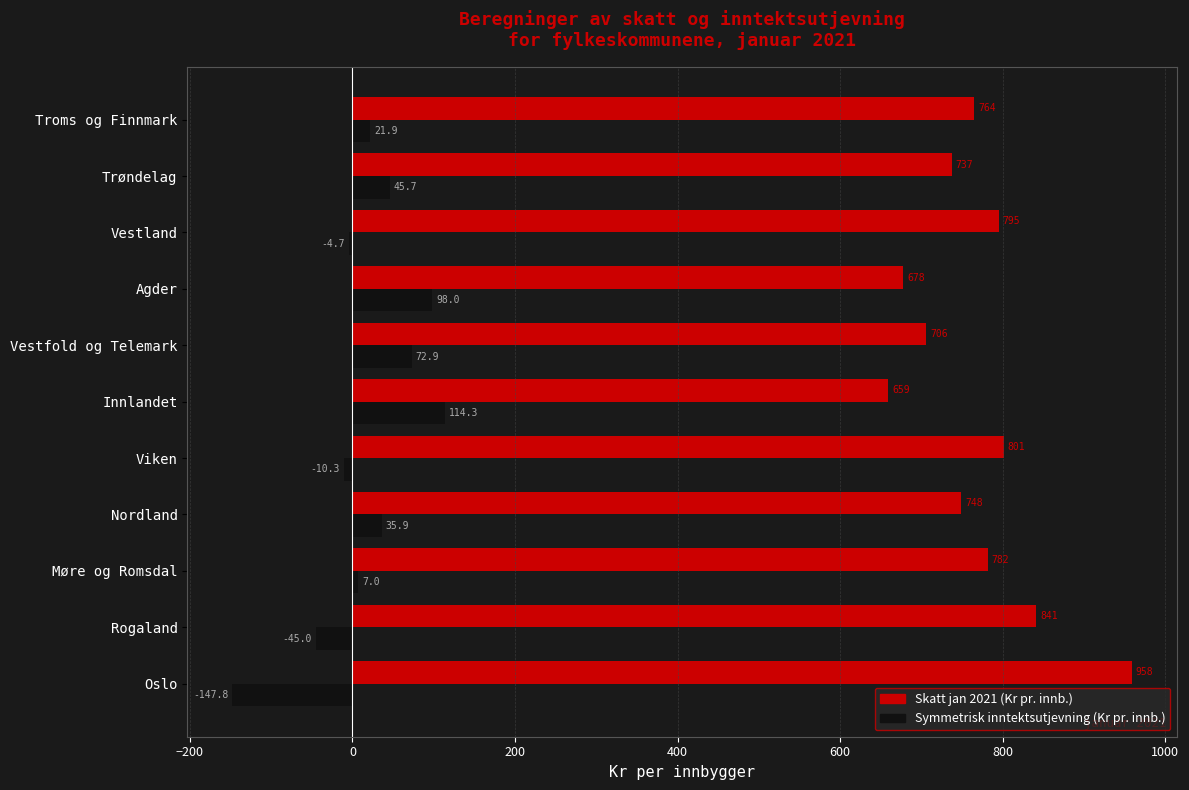

Is it true that Skatt jan 2021 (Kr pr. innb.) equals 781.5 at Møre og Romsdal?

True